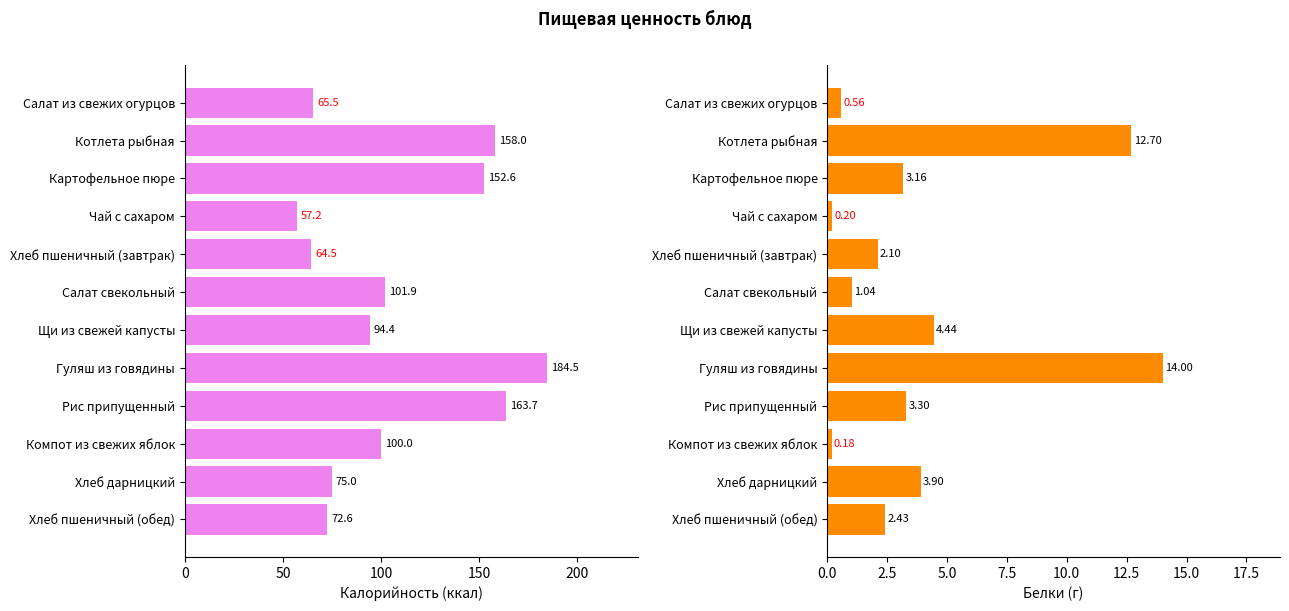

What is the maximum value shown in the chart?

184.5